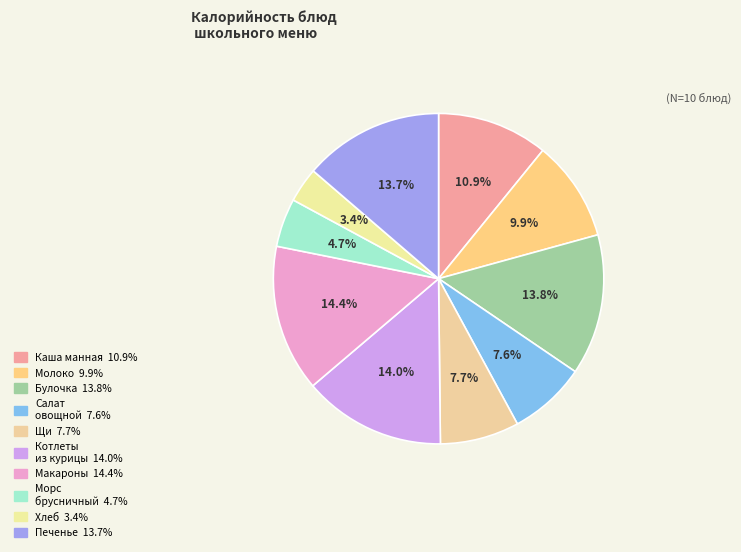

Rank the categories by value from lowest to highest.

хлеб, Морс брусничный, Салат овощной с морской капустой, Щи, Молоко ультрапастеризованное, Каша манная молочная, Печенье, Булочка, Котлеты из курицы, Макароны отварные